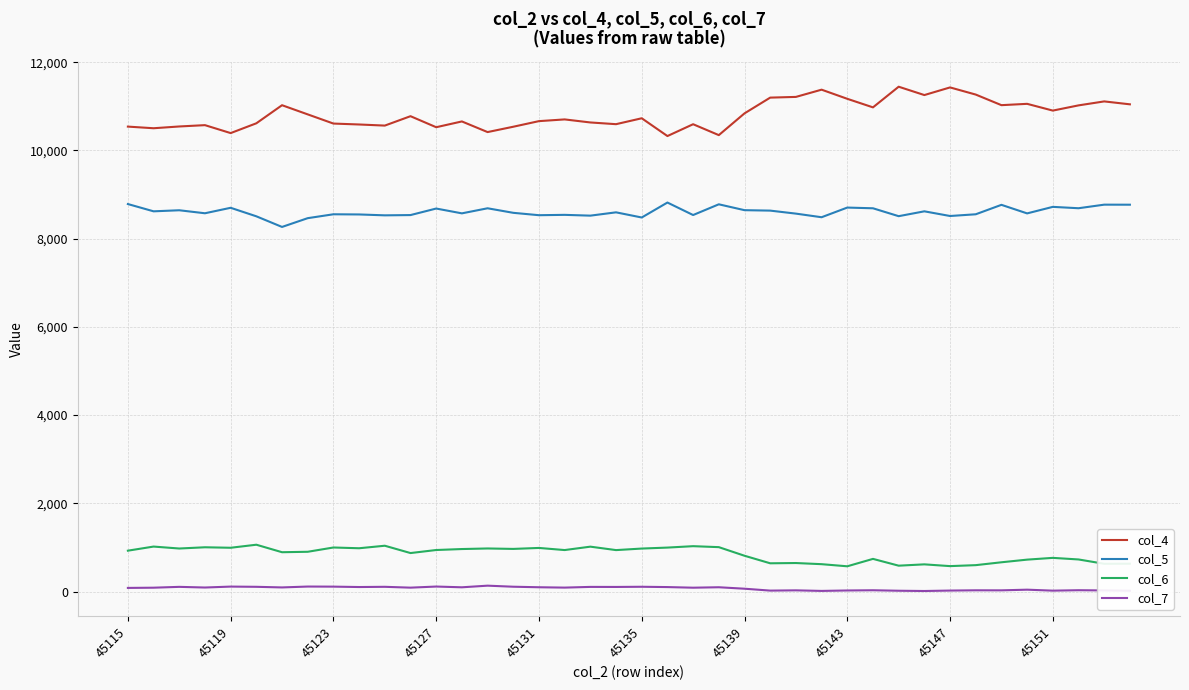

How many values in the col_7 series are below 91?

20